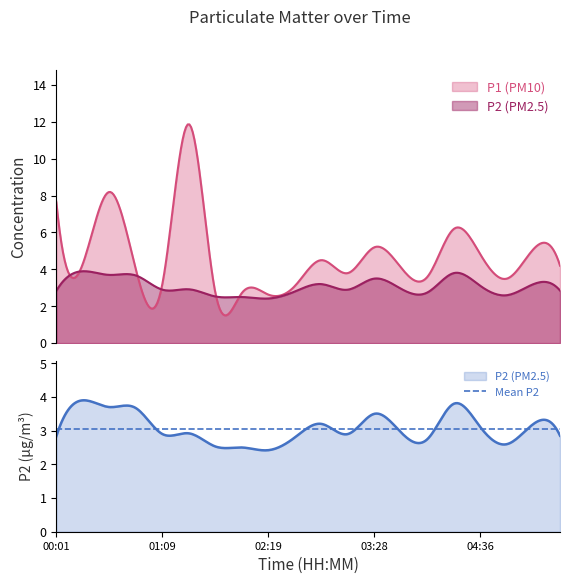

Rank the series by their average value, from highest to lowest.

P1, P2